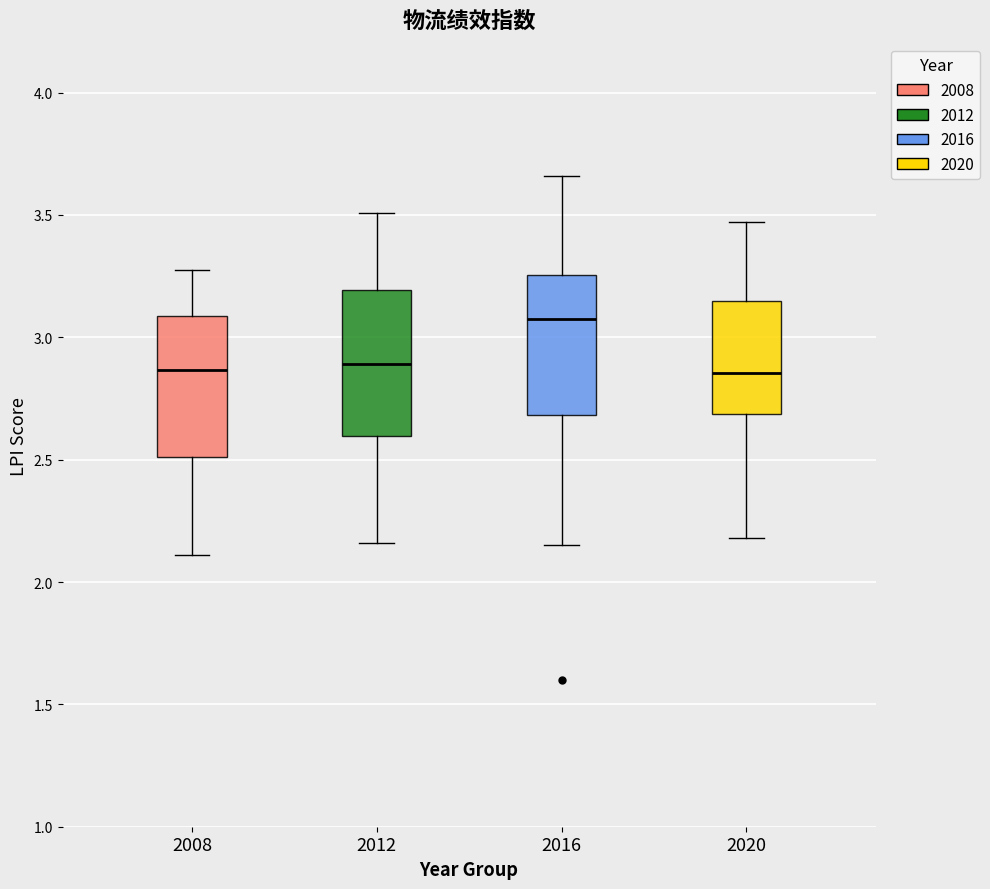

Reading left to right, transcribe this box plot: for each box, give where its median line is, the range the box spans, and where its two whiskers end, as read against the y-axis. The values are not printed on the chart, so give them approximately, as read against the axis.

2008: median 2.85, box 2.50 to 3.10, whiskers 2.10 to 3.30
2012: median 2.90, box 2.60 to 3.20, whiskers 2.15 to 3.50
2016: median 3.10, box 2.70 to 3.25, whiskers 2.15 to 3.65
2020: median 2.85, box 2.70 to 3.15, whiskers 2.20 to 3.45